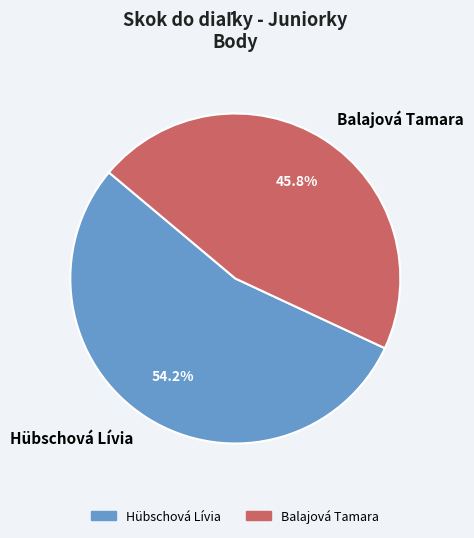

Rank the categories by value from highest to lowest.

Hübschová Lívia, Balajová Tamara